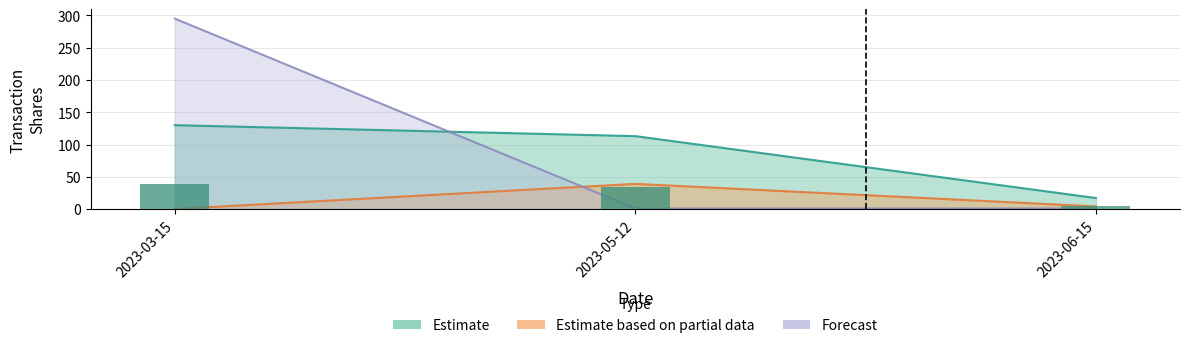

What is the label of the 3rd bar from the left?

2023-06-15